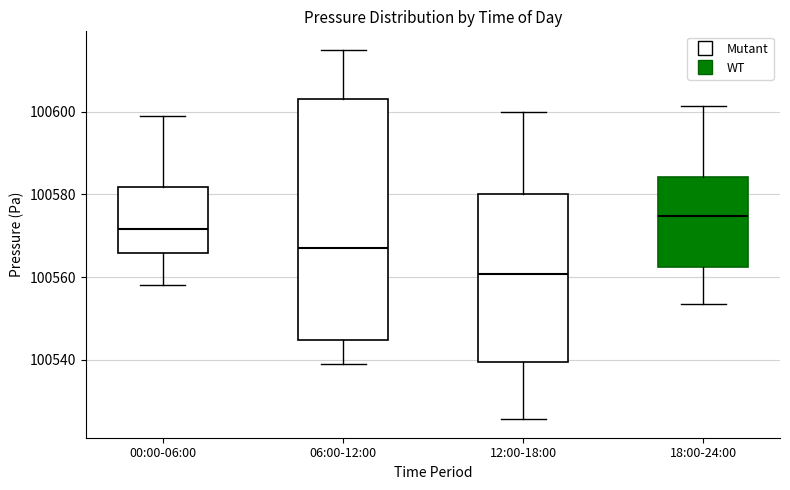

Where is the lower edge of the box for 12:00-18:00 on the y-axis? The values are not printed on the chart, so give them approximately, as read against the axis.

100540